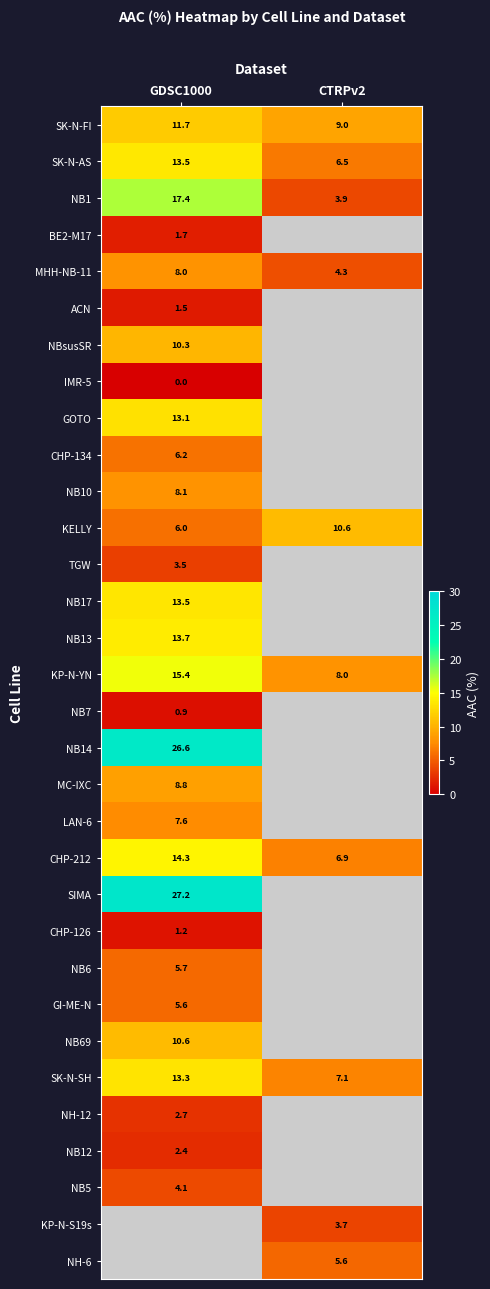

Rank the series by their maximum value, from lowest to highest.

IMR-5, NB7, CHP-126, ACN, BE2-M17, NB12, NH-12, TGW, NB5, GI-ME-N, NB6, CHP-134, LAN-6, MHH-NB-11, NB10, MC-IXC, NBsusSR, NB69, KELLY, SK-N-FI, GOTO, SK-N-SH, NB17, SK-N-AS, NB13, CHP-212, KP-N-YN, NB1, NB14, SIMA, KP-N-S19s, NH-6